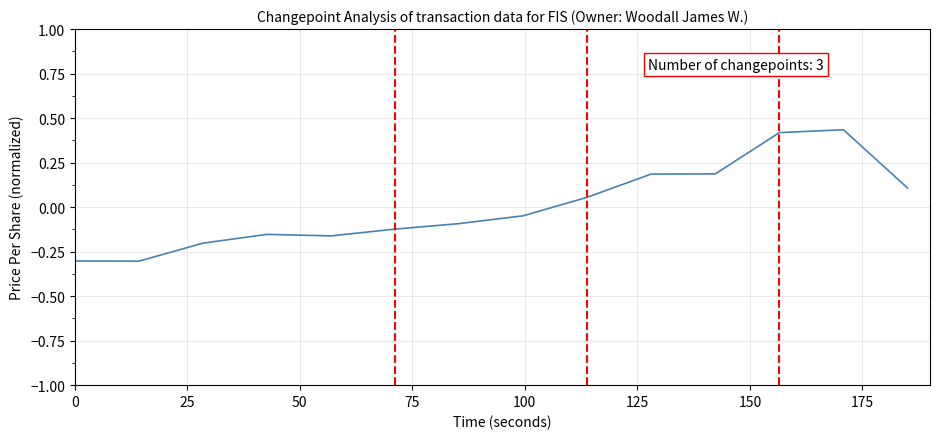

What is the minimum value shown in the chart?

-0.3